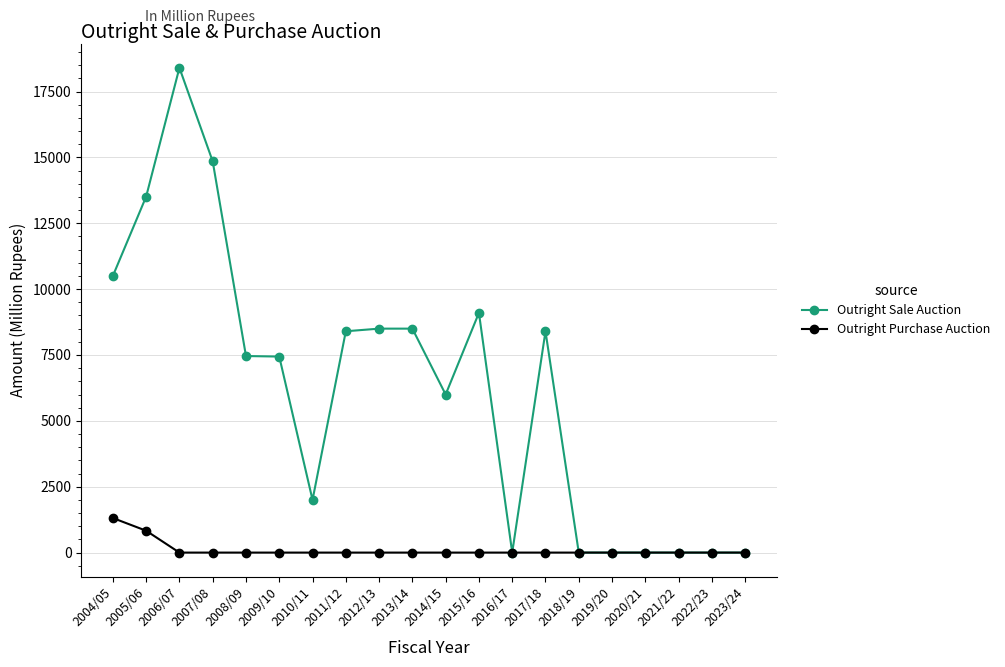

Which label corresponds to the largest value in the chart?

2006/07